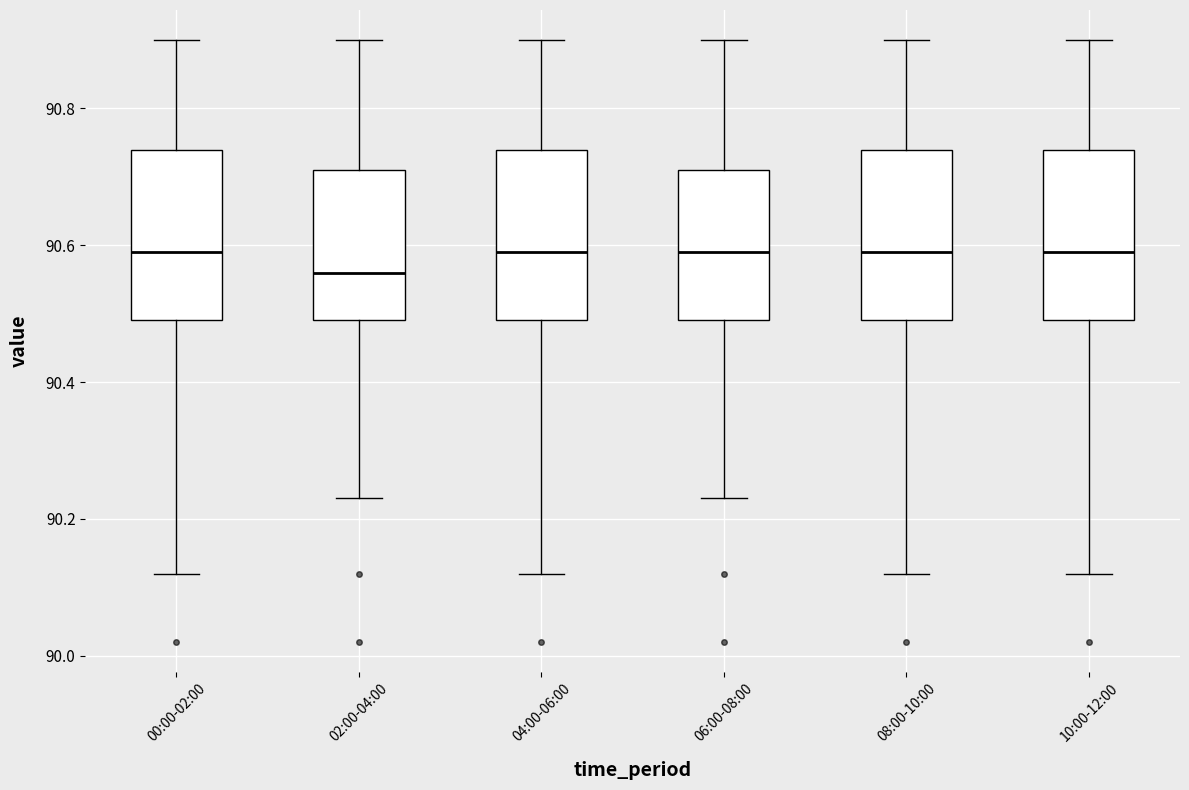

Reading left to right, transcribe this box plot: for each box, give where its median line is, the range the box spans, and where its two whiskers end, as read against the y-axis. The values are not printed on the chart, so give them approximately, as read against the axis.

00:00-02:00: median 90.60, box 90.50 to 90.74, whiskers 90.12 to 90.90
02:00-04:00: median 90.56, box 90.50 to 90.72, whiskers 90.24 to 90.90
04:00-06:00: median 90.60, box 90.50 to 90.74, whiskers 90.12 to 90.90
06:00-08:00: median 90.60, box 90.50 to 90.72, whiskers 90.24 to 90.90
08:00-10:00: median 90.60, box 90.50 to 90.74, whiskers 90.12 to 90.90
10:00-12:00: median 90.60, box 90.50 to 90.74, whiskers 90.12 to 90.90